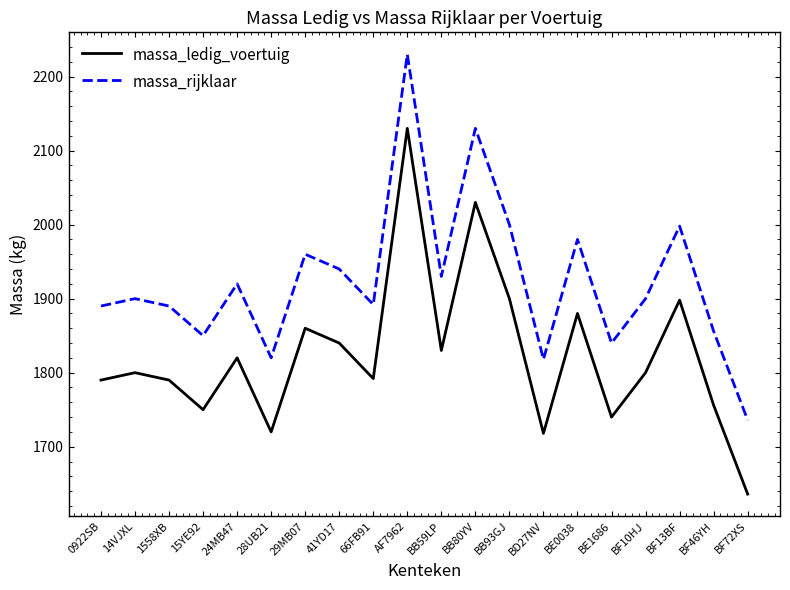

Which category has the lowest value across all series?

BF72XS